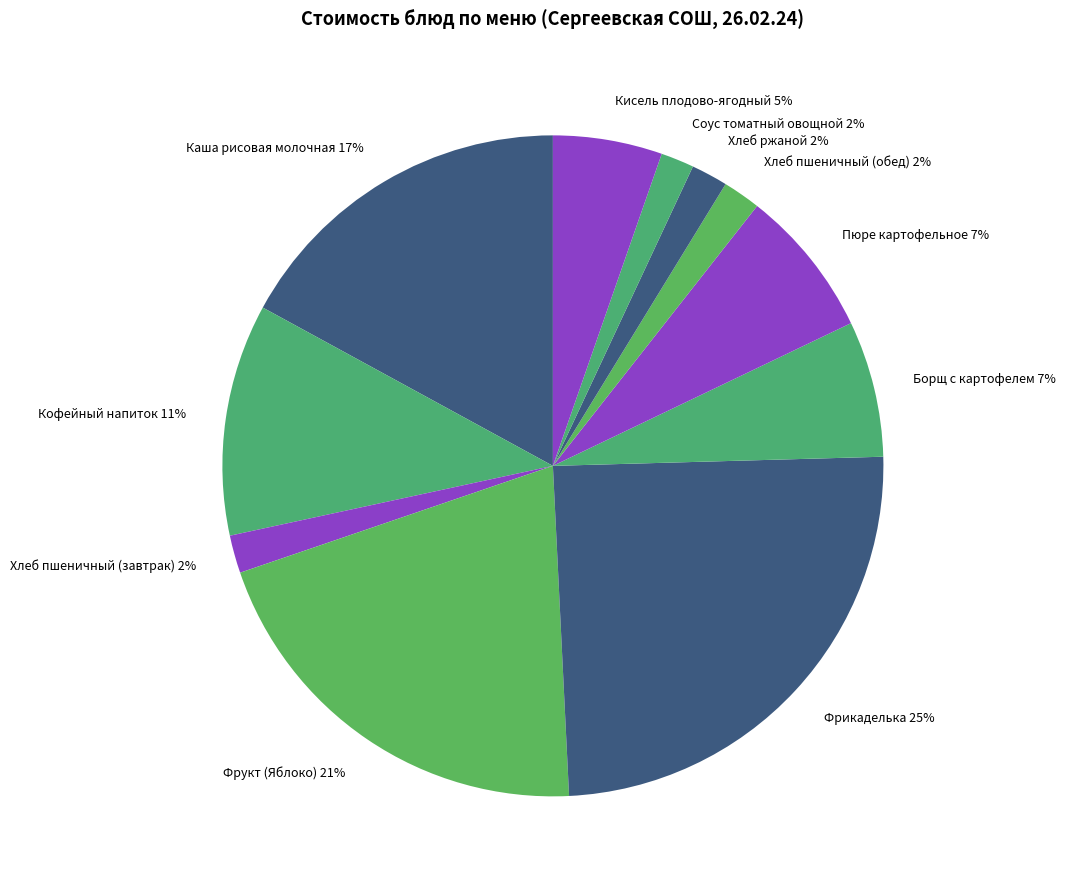

Which category has the biggest portion of the pie?

Фрикаделька